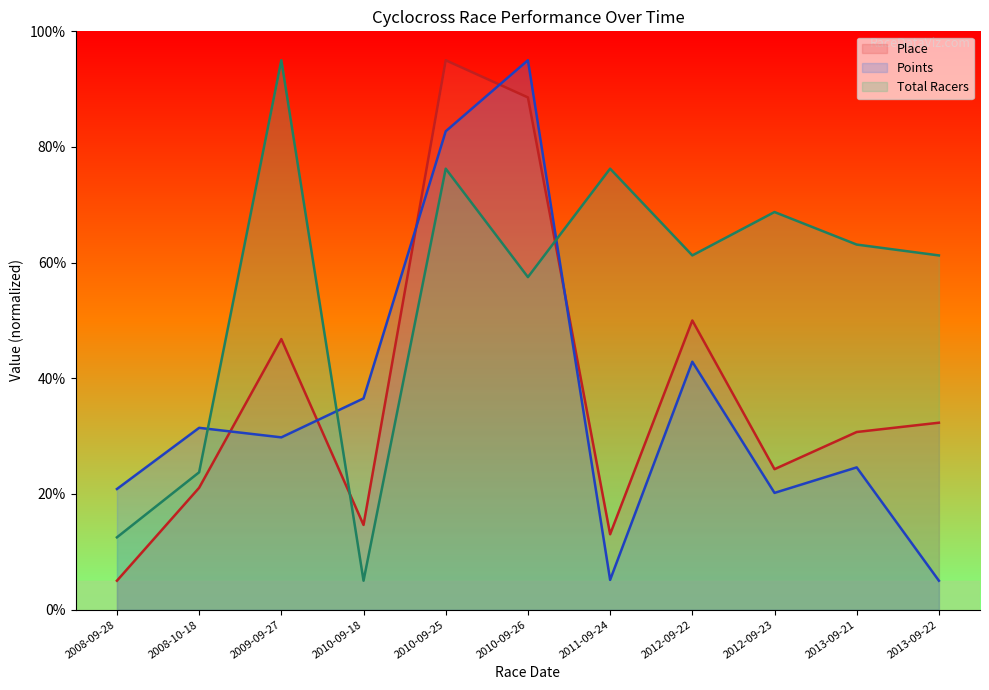

The Points series shows 8.4 at 2013-09-22. True or false?

False